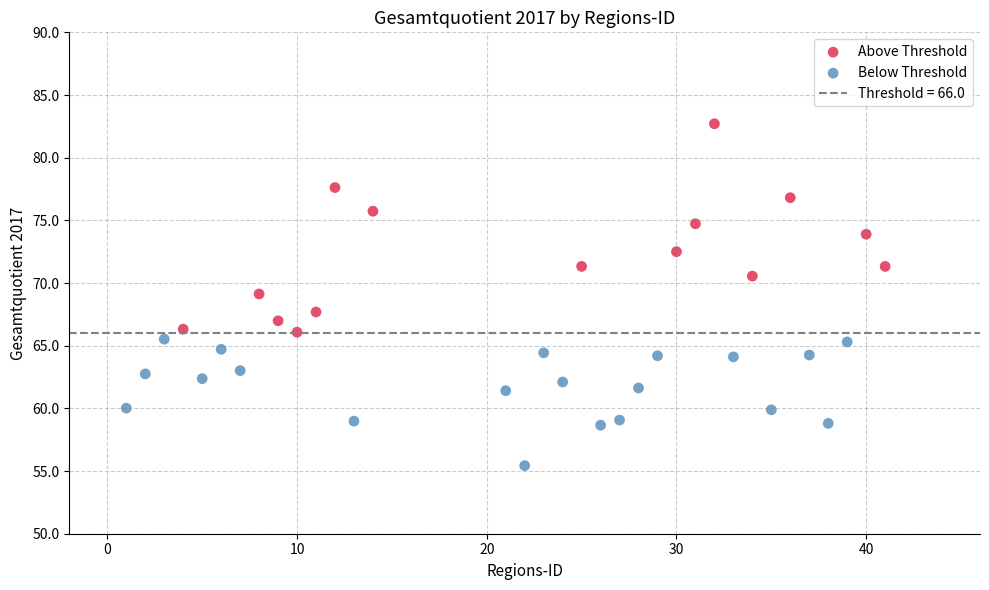

Which series contains the highest Y value?

Above Threshold